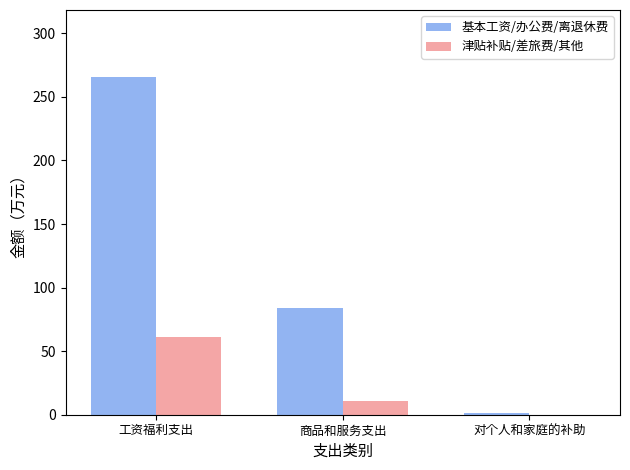

The value of 基本工资/办公费/离退休费 at 商品和服务支出 is 124.4. True or false?

False